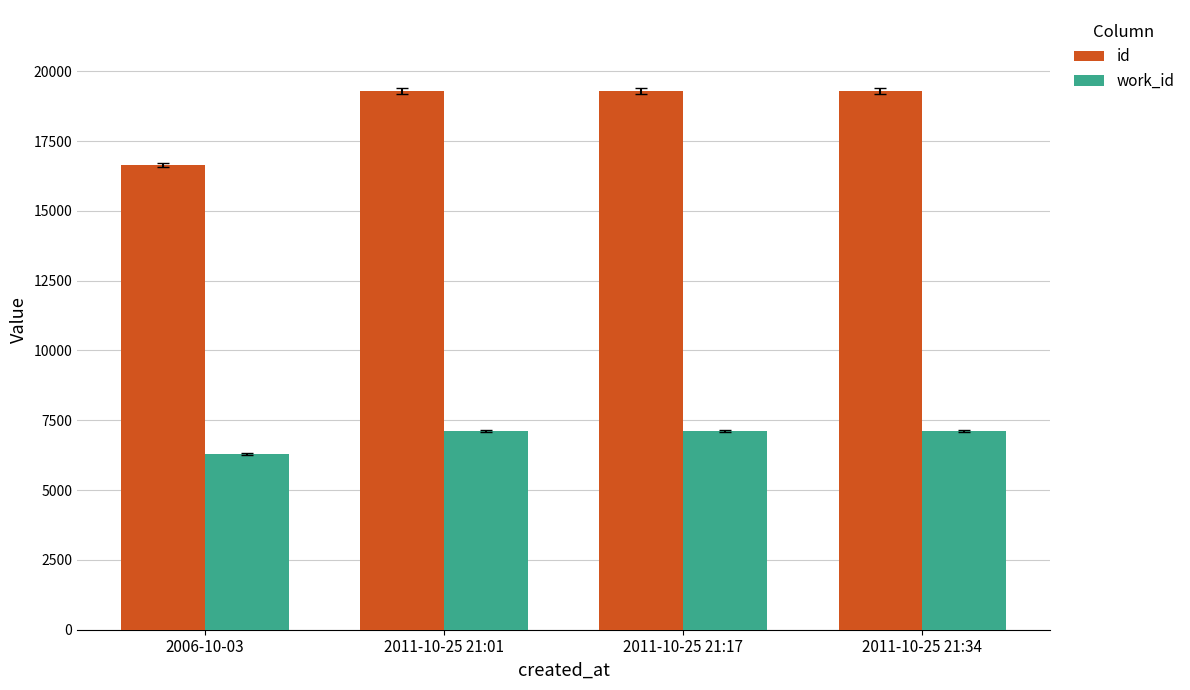

Are the bars grouped side by side (vs. stacked)?

Yes